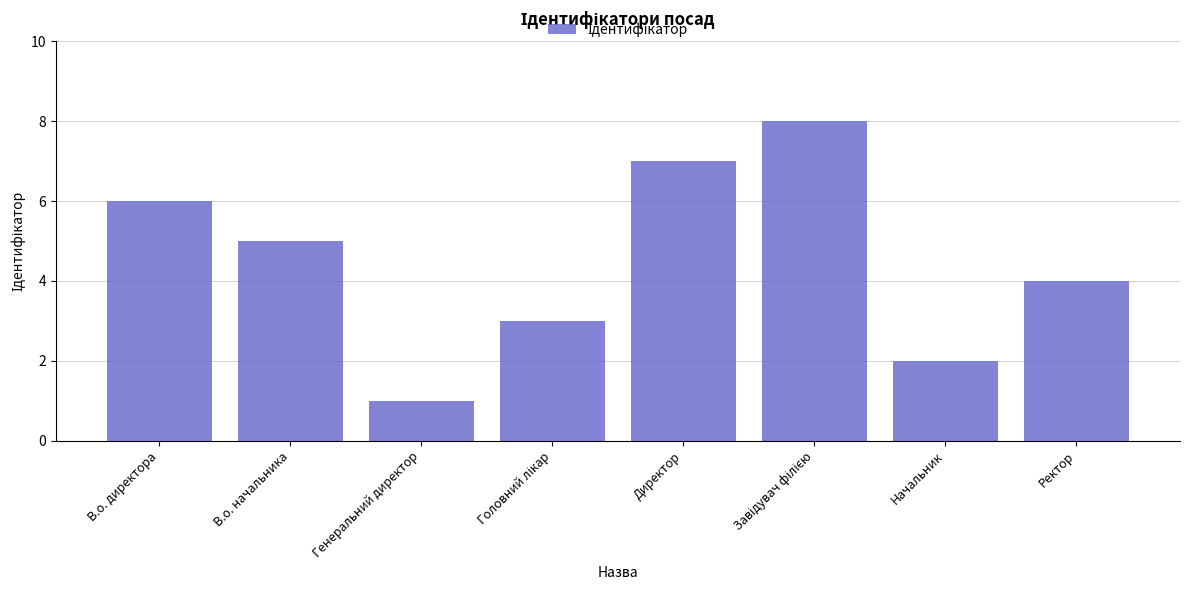

How many series are shown in this chart?

1